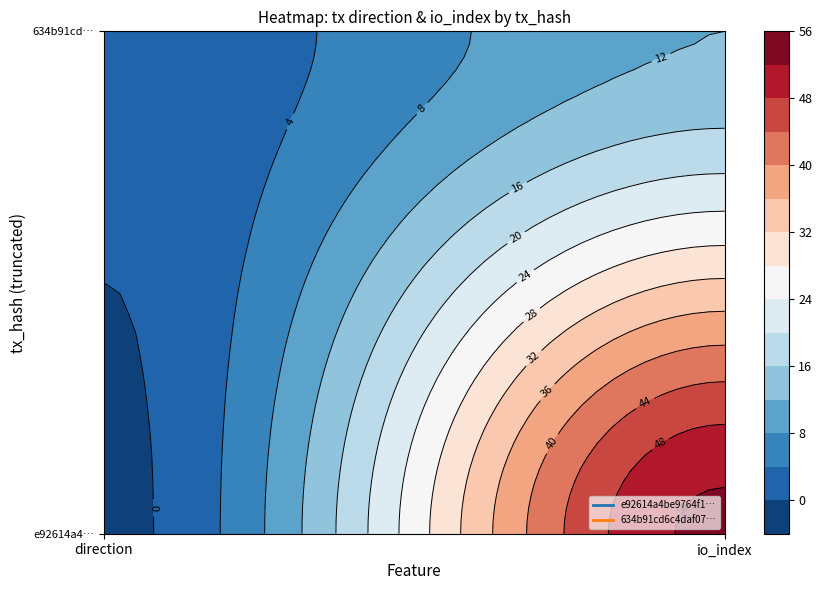

What is the spread (max minus min) of values at direction?

2